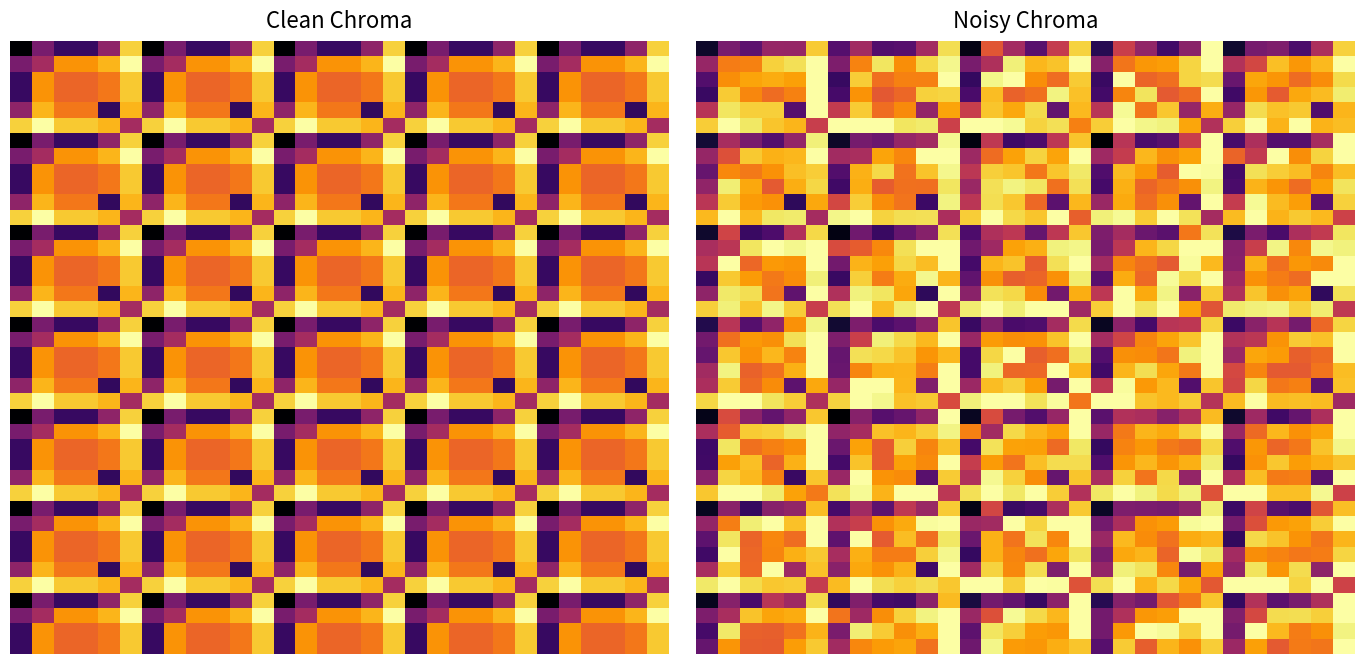

What is the spread (max minus min) of values at 7?

13.0